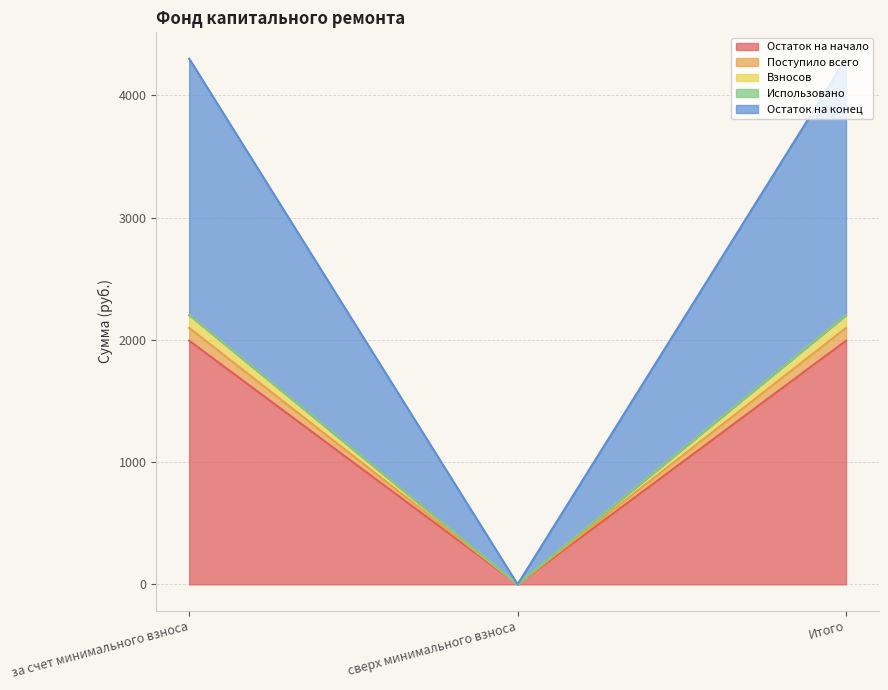

Is it true that Взносов equals 0.0 at сверх минимального взноса?

True